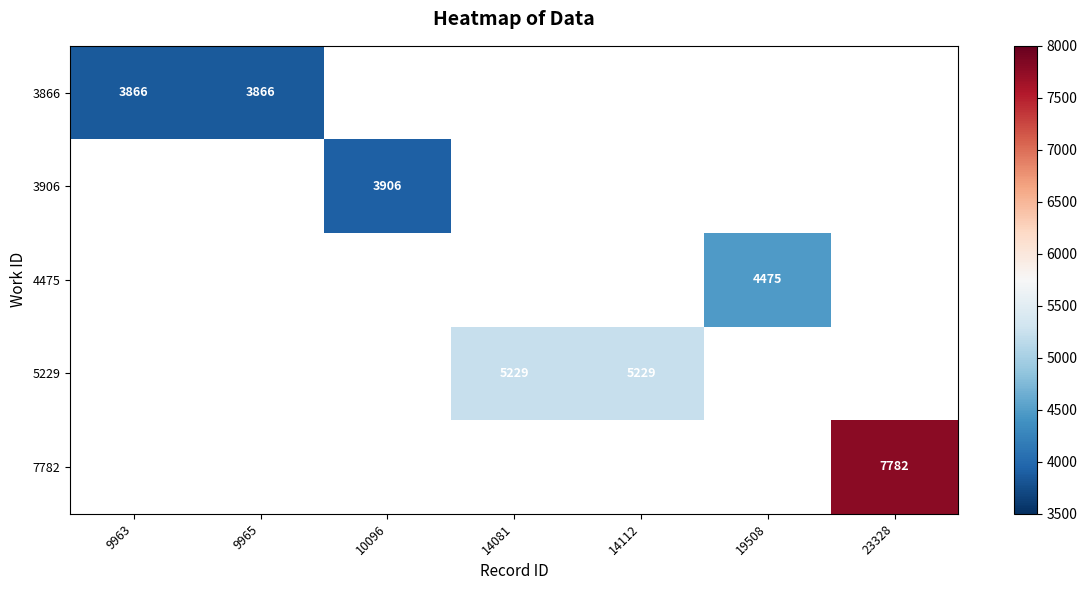

What is the maximum value shown in the chart?

7782.0